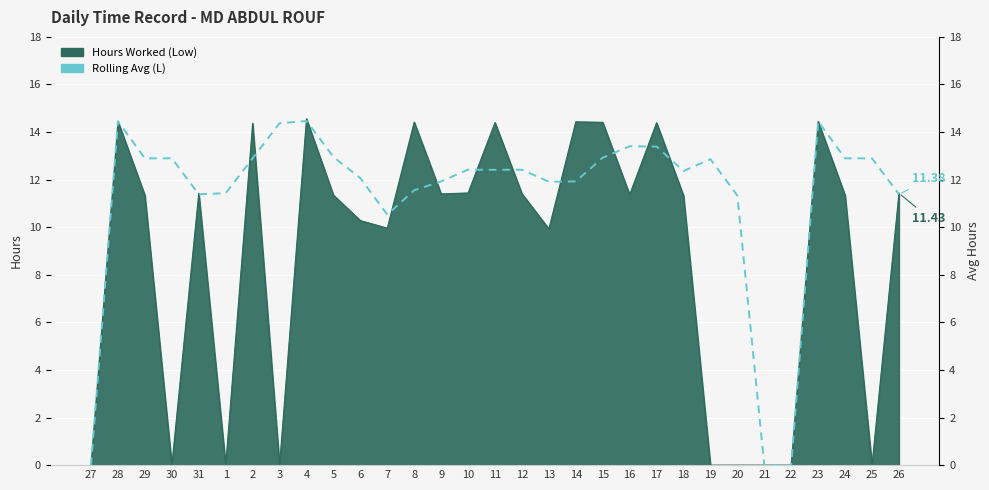

How many lines are shown in the chart?

1